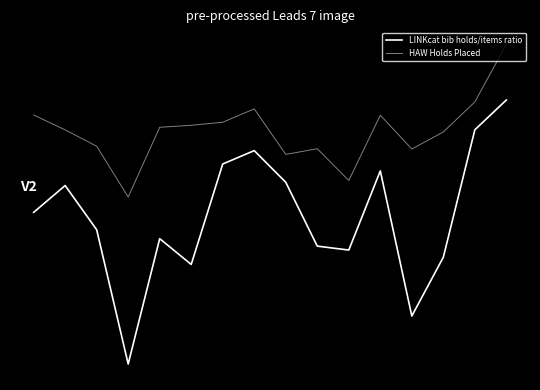

Reading right to left, transcribe all the data shown in this chart.

LINKcat bib holds/items ratio: 8.7	7.0	-0.3	-3.7	4.6	0.1	0.3	4.0	5.8	5.0	-0.7	0.7	-6.5	1.3	3.8	2.3
HAW Holds Placed: 11.9	8.6	6.9	5.9	7.8	4.1	5.9	5.6	8.2	7.4	7.3	7.1	3.1	6.1	7.0	7.9